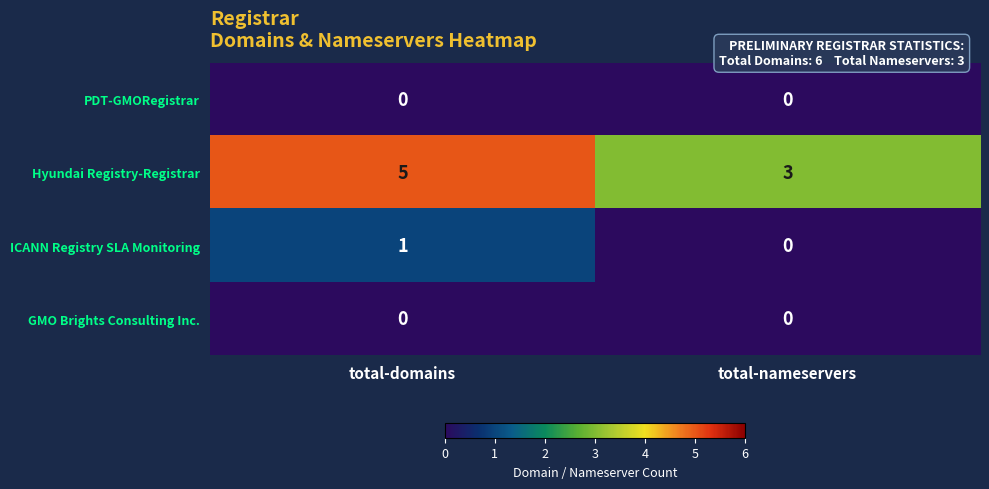

At which category is the sum across all series the highest?

total-domains